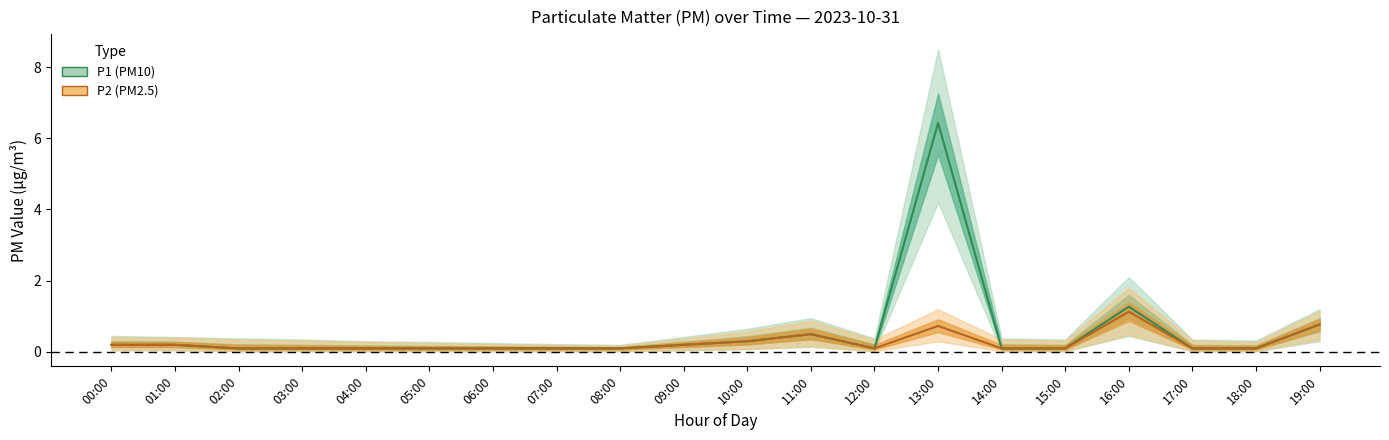

True or false: P1_hi and P2 intersect in this chart.

False